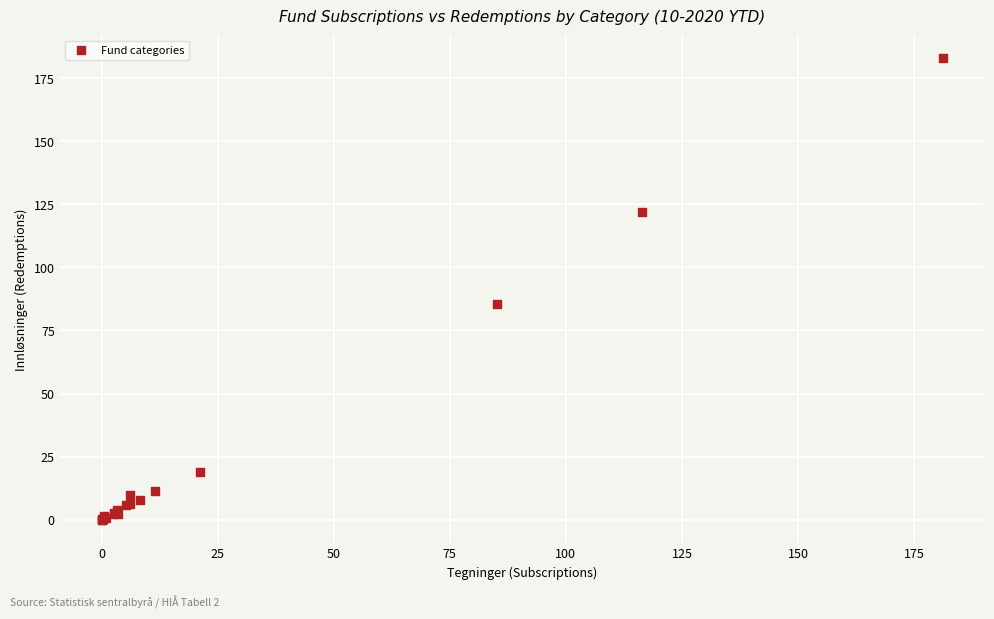

What Y value in the scatter plot is closest to 91?

85.3